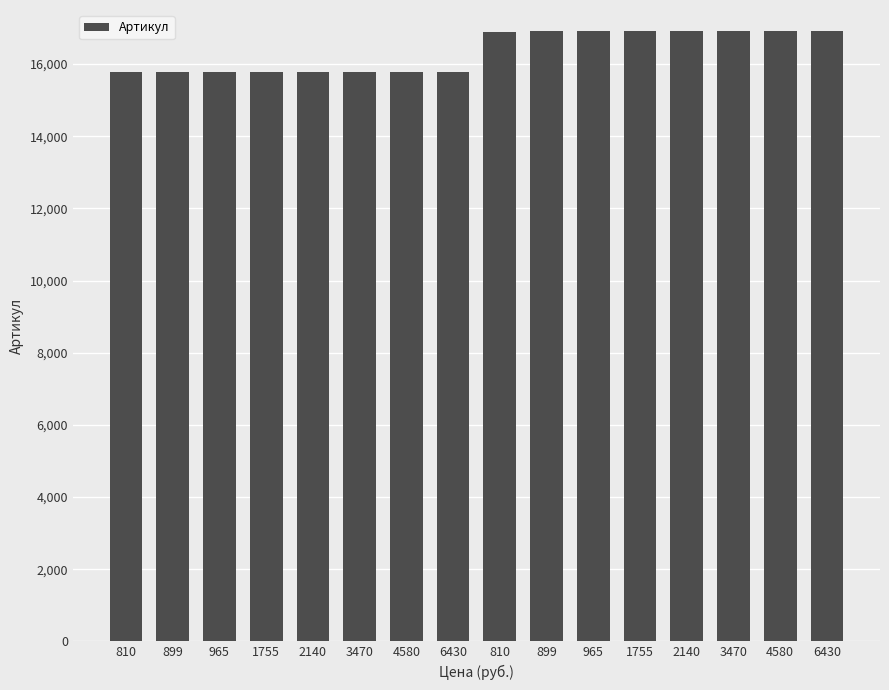

How many values are below 16904?

8